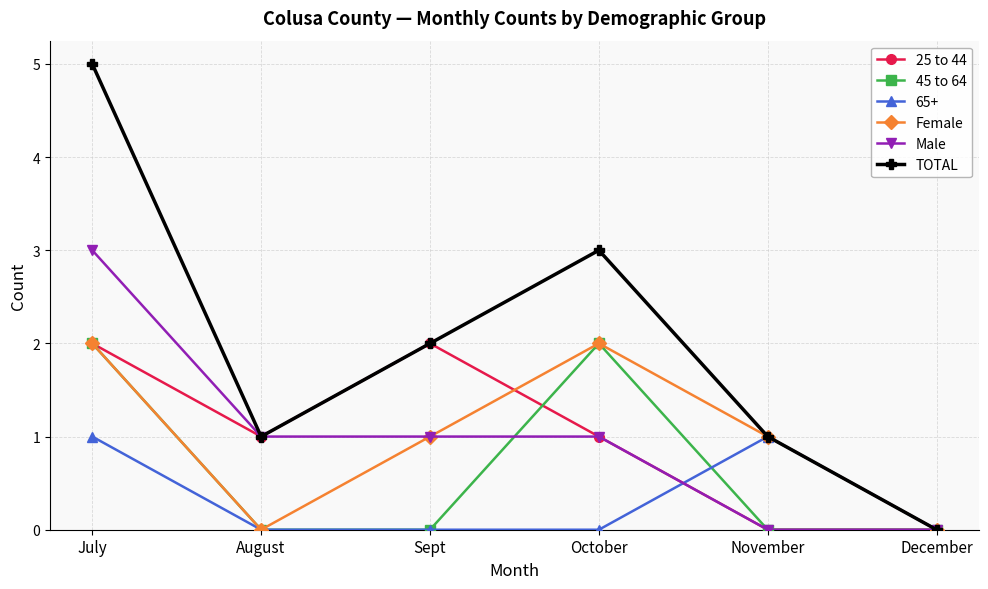

Which series has the largest total across all categories?

TOTAL